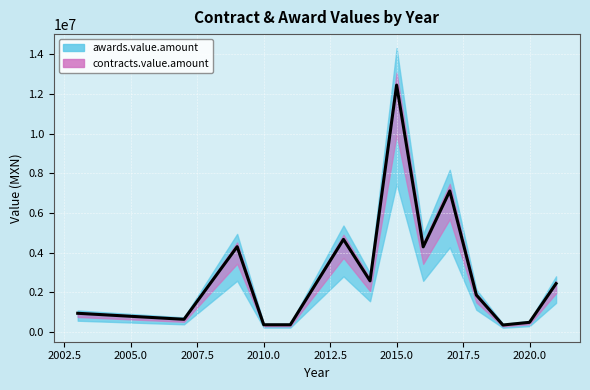

Is this an area chart (filled region under the line)?

No